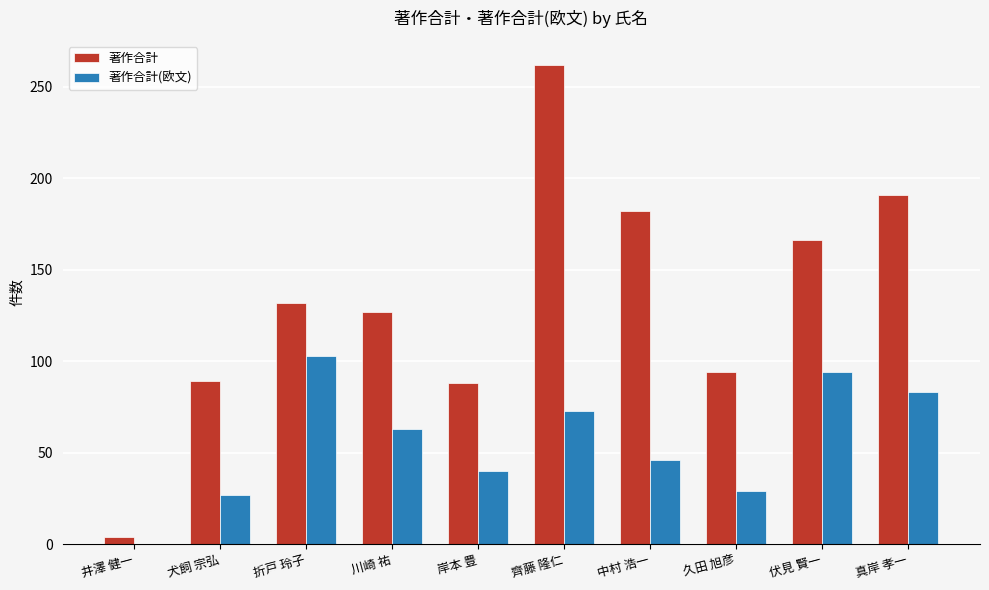

What are all the series names shown in the legend?

著作合計, 著作合計(欧文)